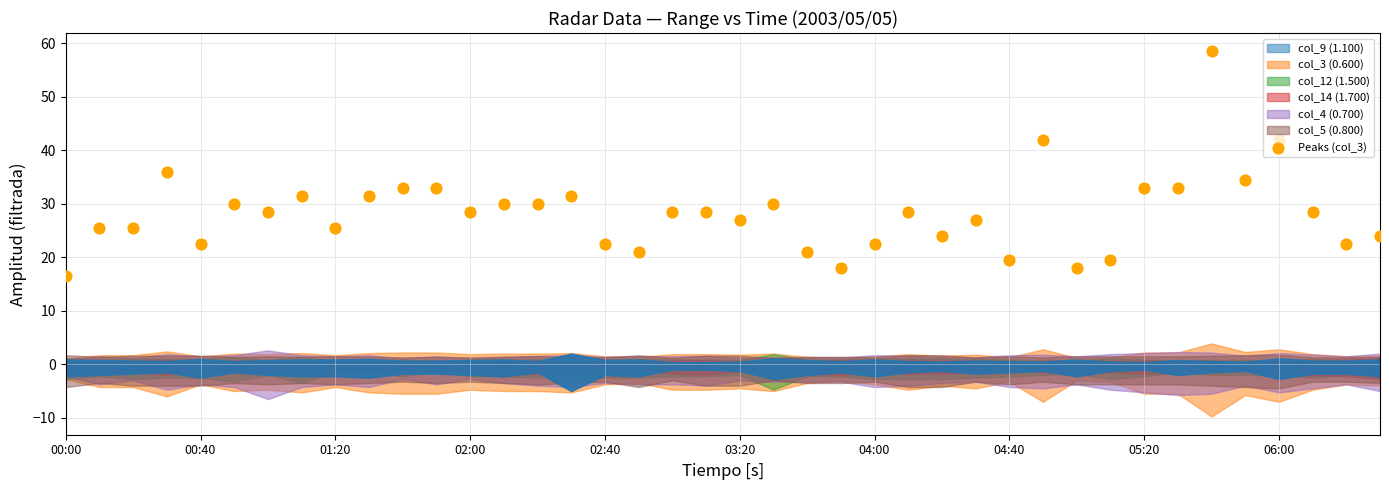

What is the ratio of the value at 26 to the value at 14?

0.8